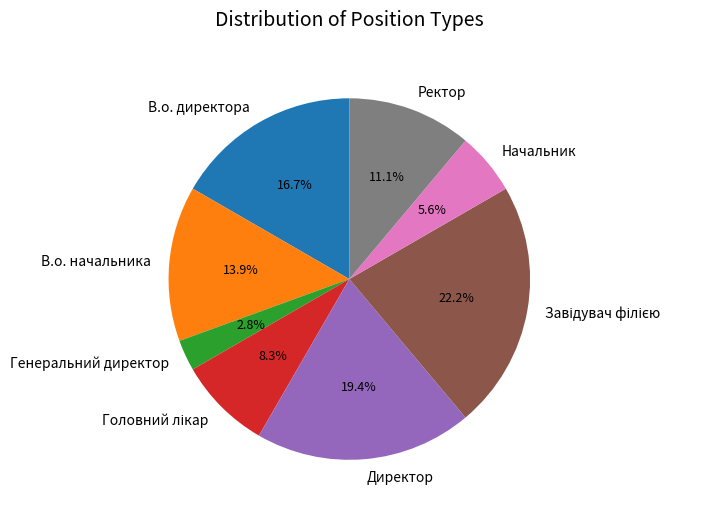

True or false: В.о. директора accounts for 10% of the total.

False